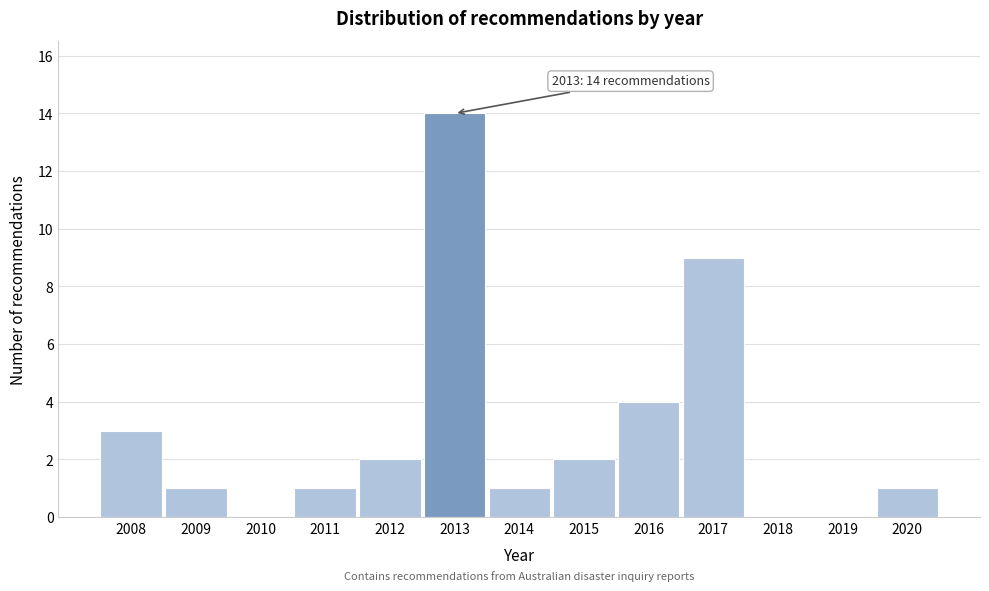

Reading right to left, what are all the values shown in this chart?

2020=1	2019=0	2018=0	2017=9	2016=4	2015=2	2014=1	2013=14	2012=2	2011=1	2010=0	2009=1	2008=3